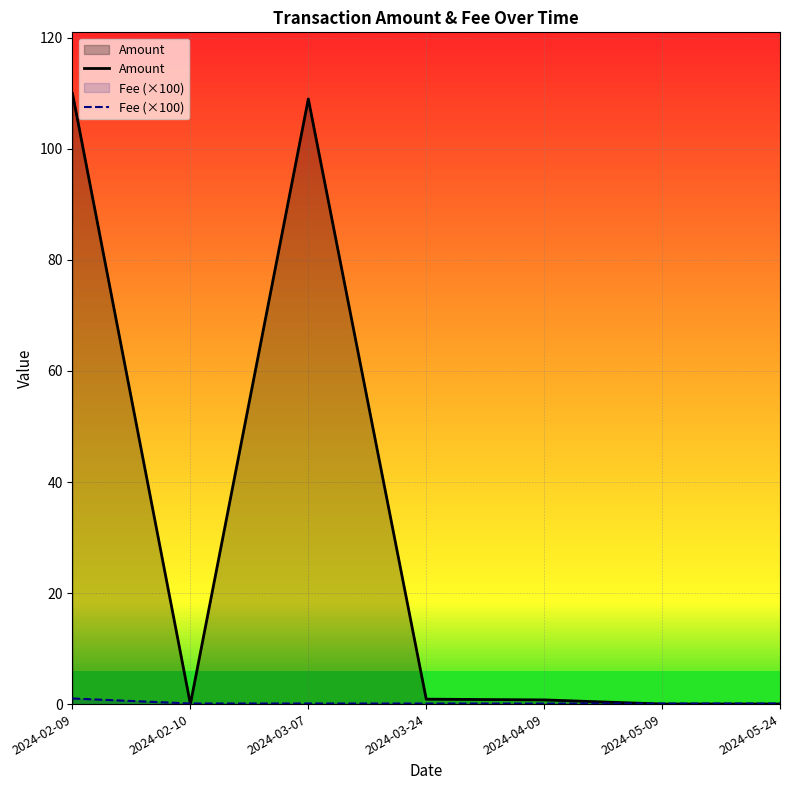

Which series ends up on top after the final intersection of Fee (×100) and Amount?

Fee (×100)